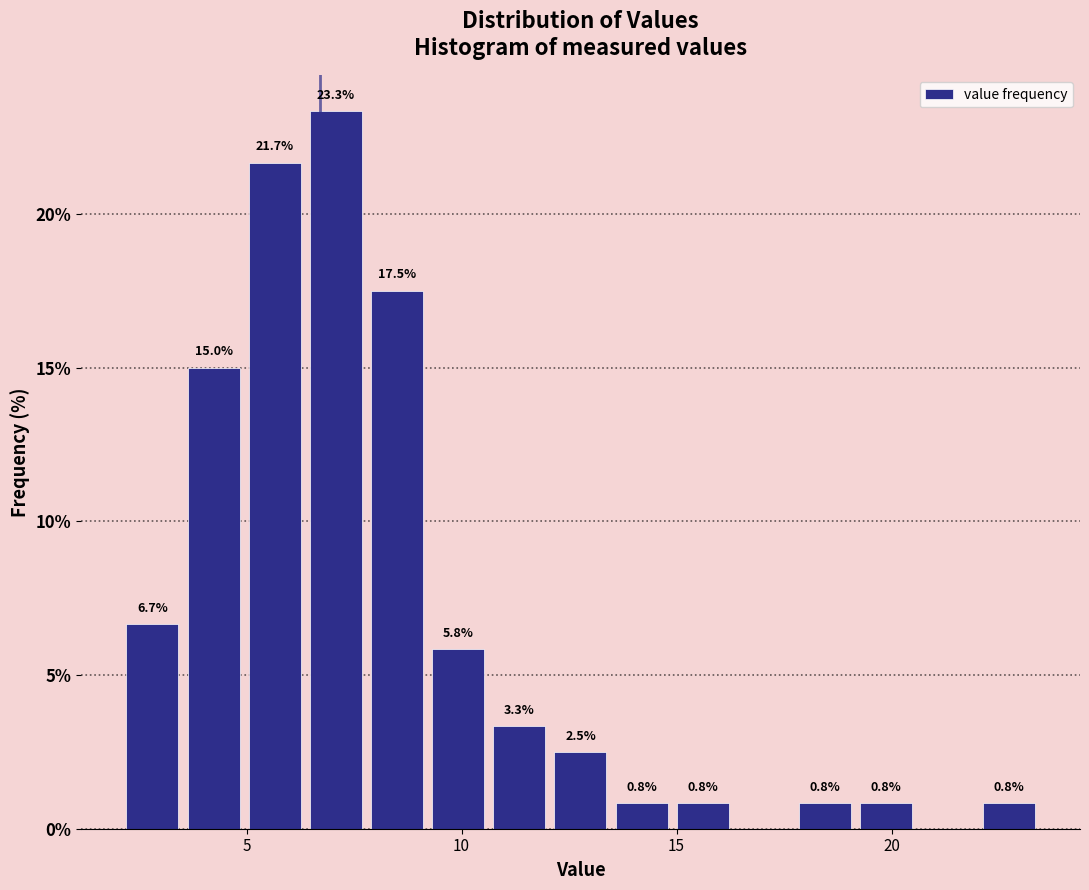

Read against the x-axis, roughly where is the centre of the tallest bar?

7.0